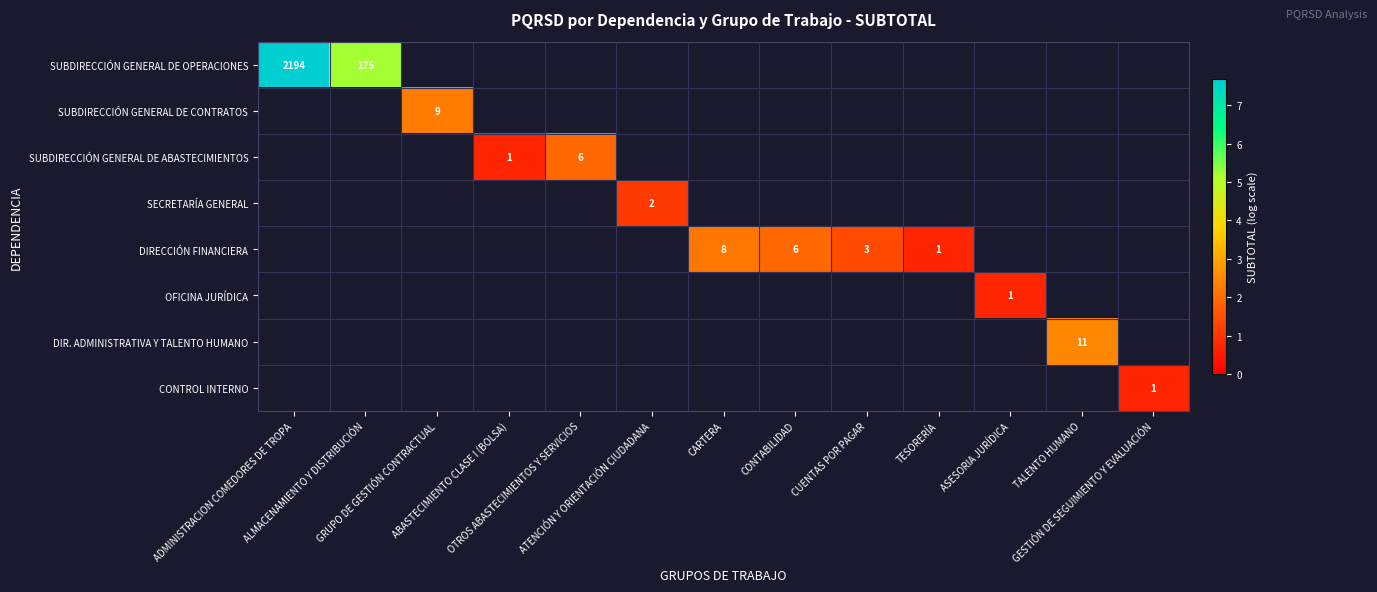

At which category does the chart reach its minimum across all series?

ABASTECIMIENTO CLASE I (BOLSA)